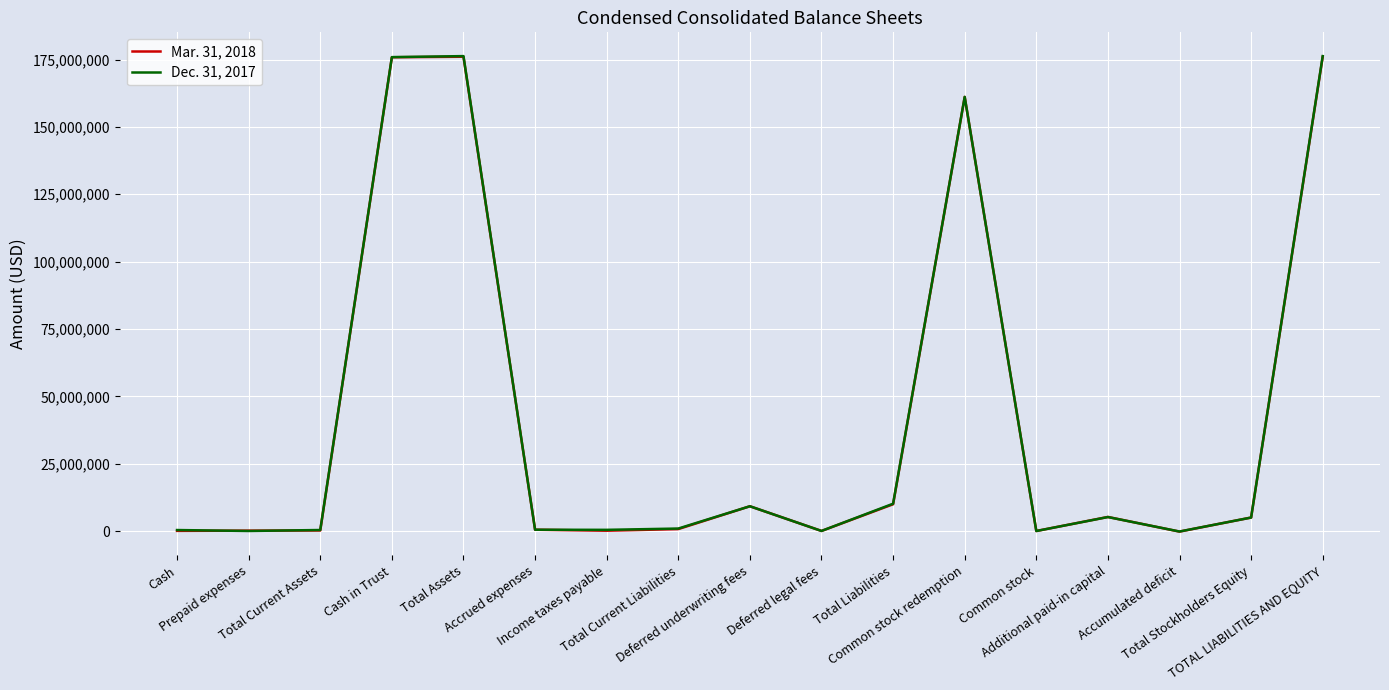

At Total Stockholders Equity, list the series in order from largest to smallest.

Dec. 31, 2017, Mar. 31, 2018